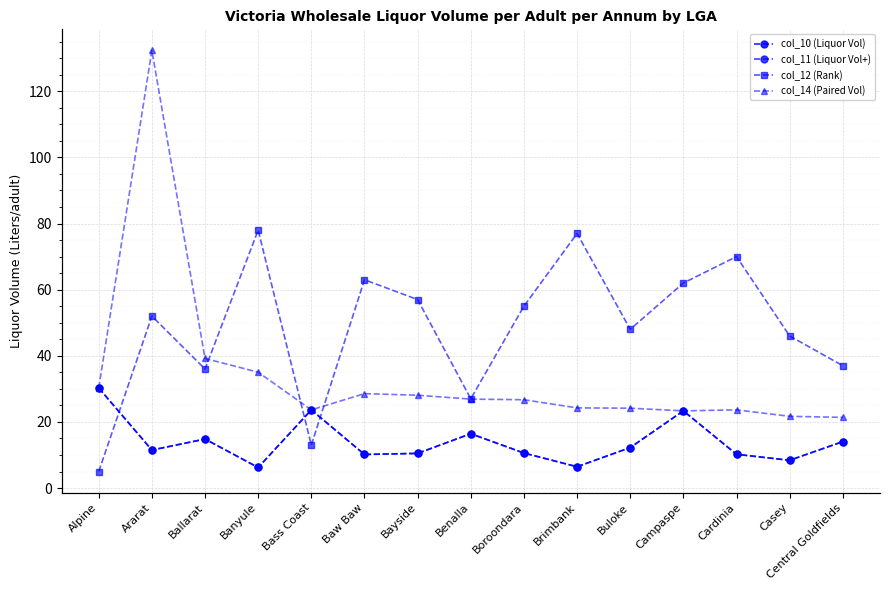

What is the label of the 14th point from the right?

Ararat